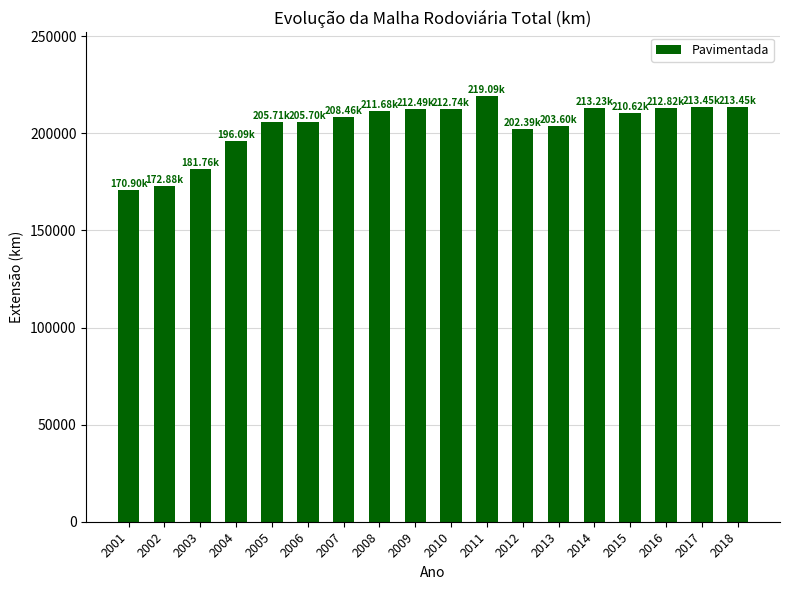

Where is the data nearest to the value 194996?

2004